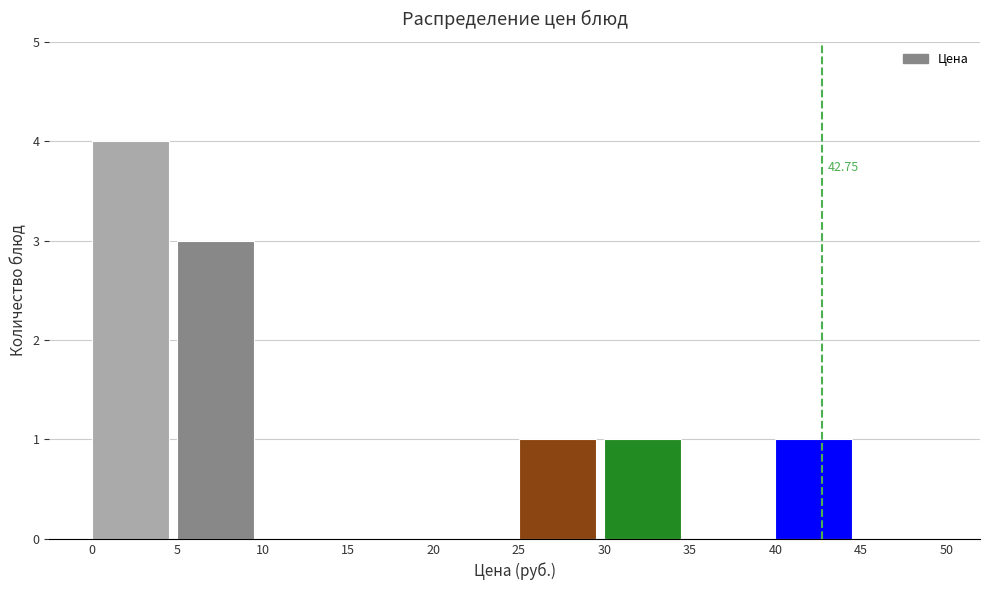

Which range on the x-axis has the tallest bar?

0 to 5